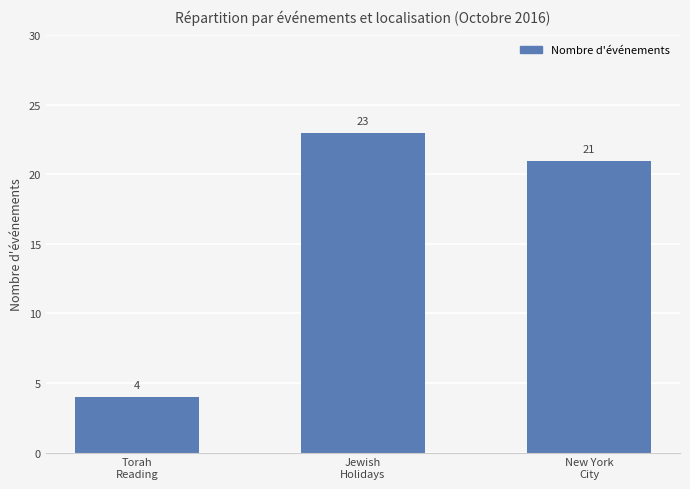

Rank the categories by value from lowest to highest.

Torah
Reading, New York
City, Jewish
Holidays